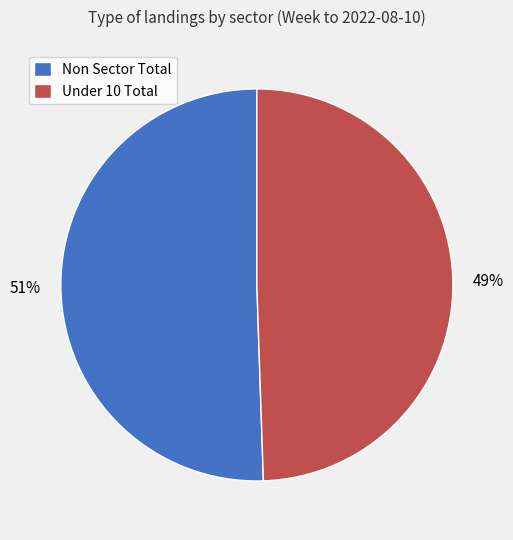

Is the sum of Under 10 Total and Non Sector Total greater than half?

Yes